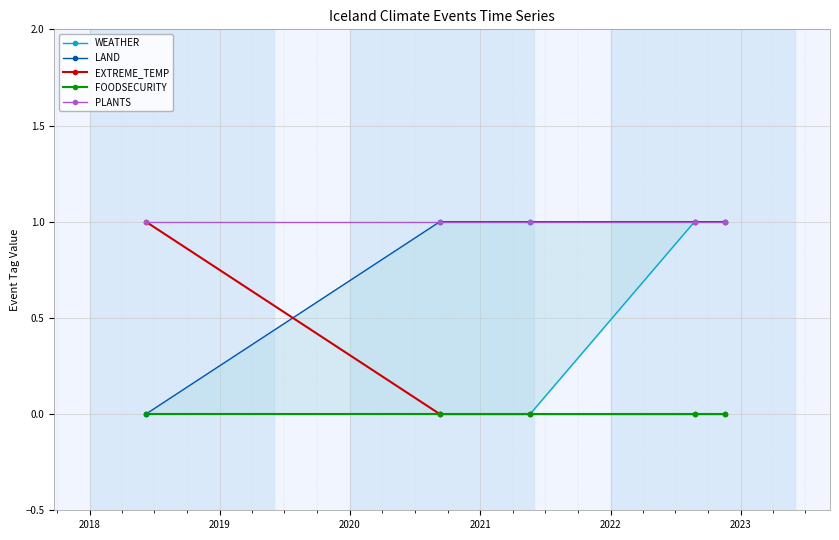

True or false: EXTREME_TEMP and PLANTS intersect in this chart.

False